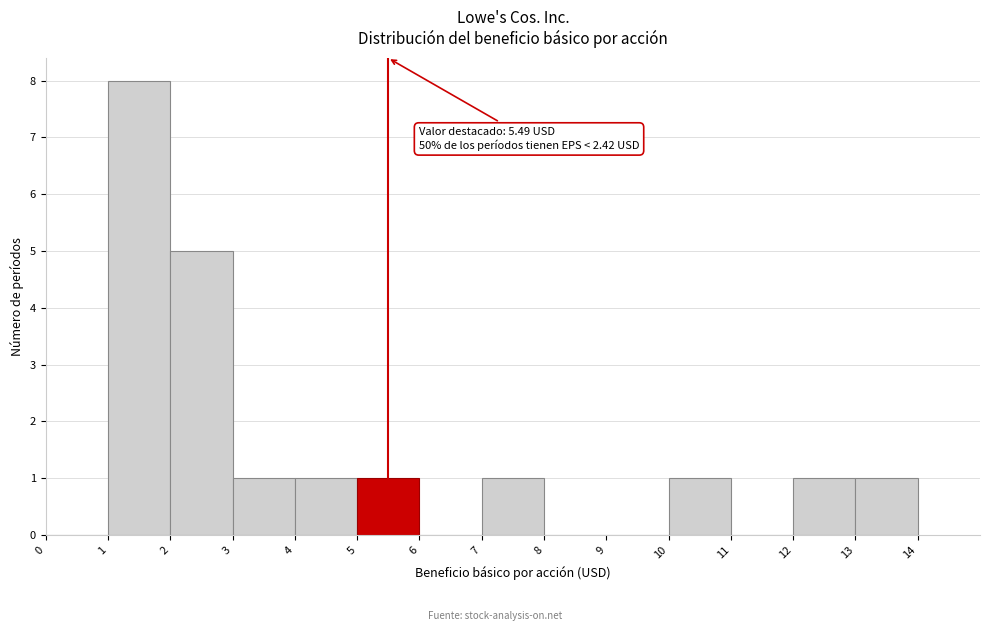

Over which range of the x-axis is the bar tallest?

1 to 2